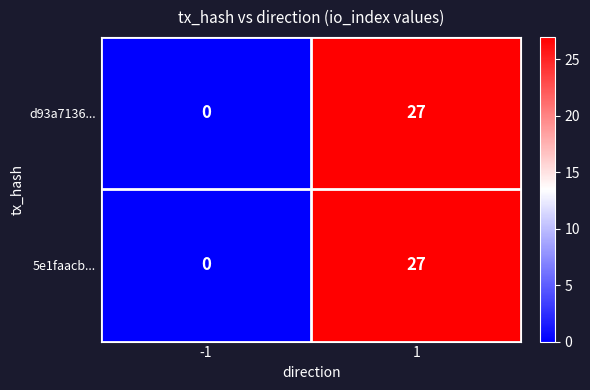

At which category is the sum across all series the highest?

1